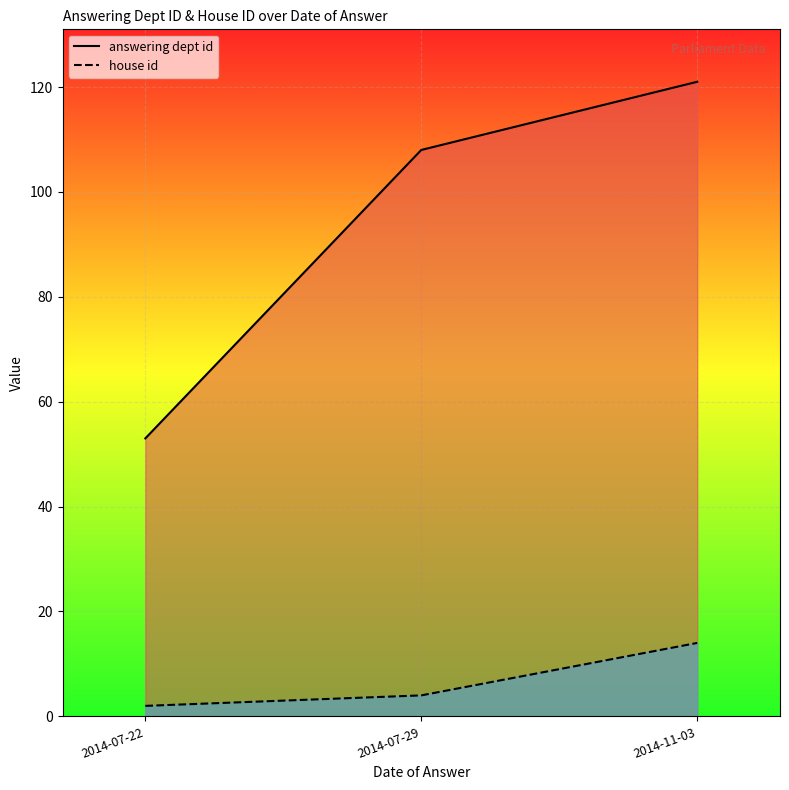

Rank the series by their average value, from lowest to highest.

house id, answering dept id